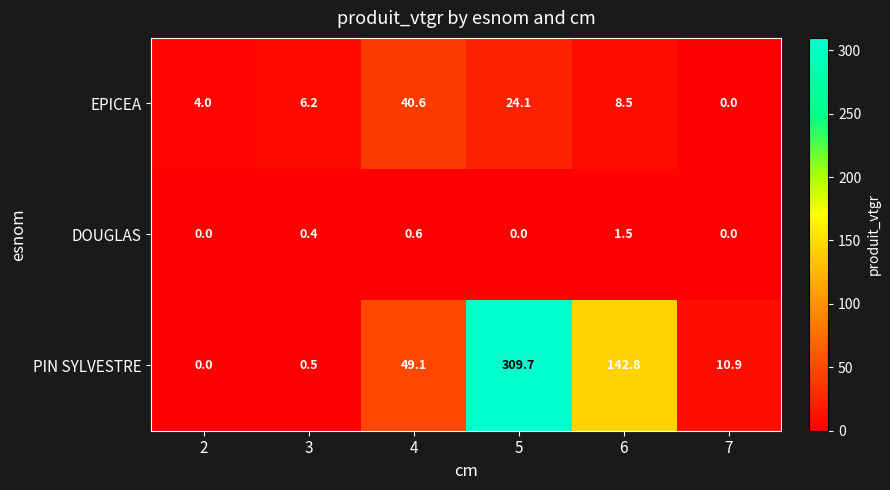

At which category is the sum across all series the highest?

5